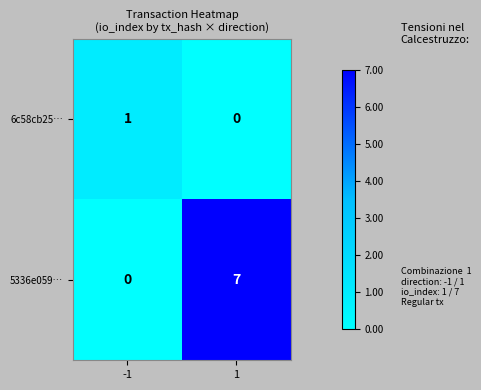

What is the sum of the 5336e059… values at 1 and -1?

7